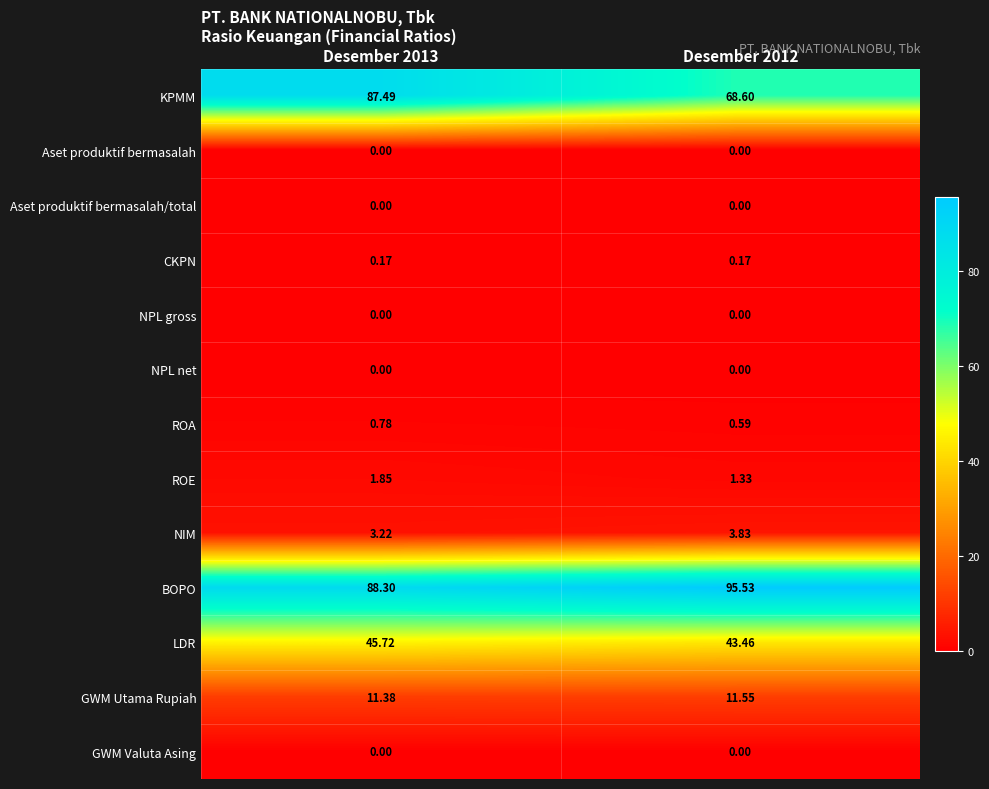

Which series changed the most between Desember 2013 and Desember 2012?

KPMM